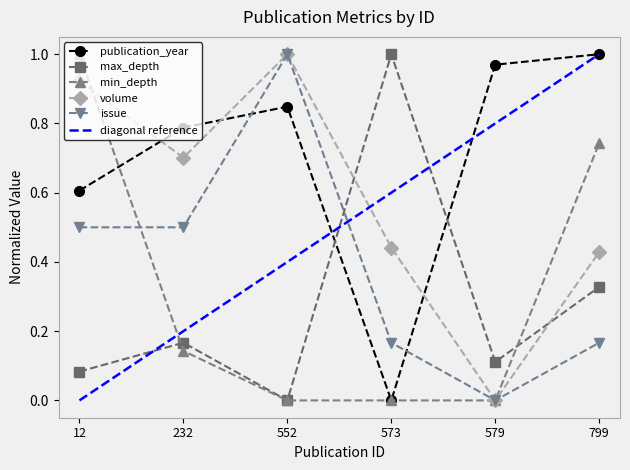

True or false: issue and volume intersect in this chart.

False